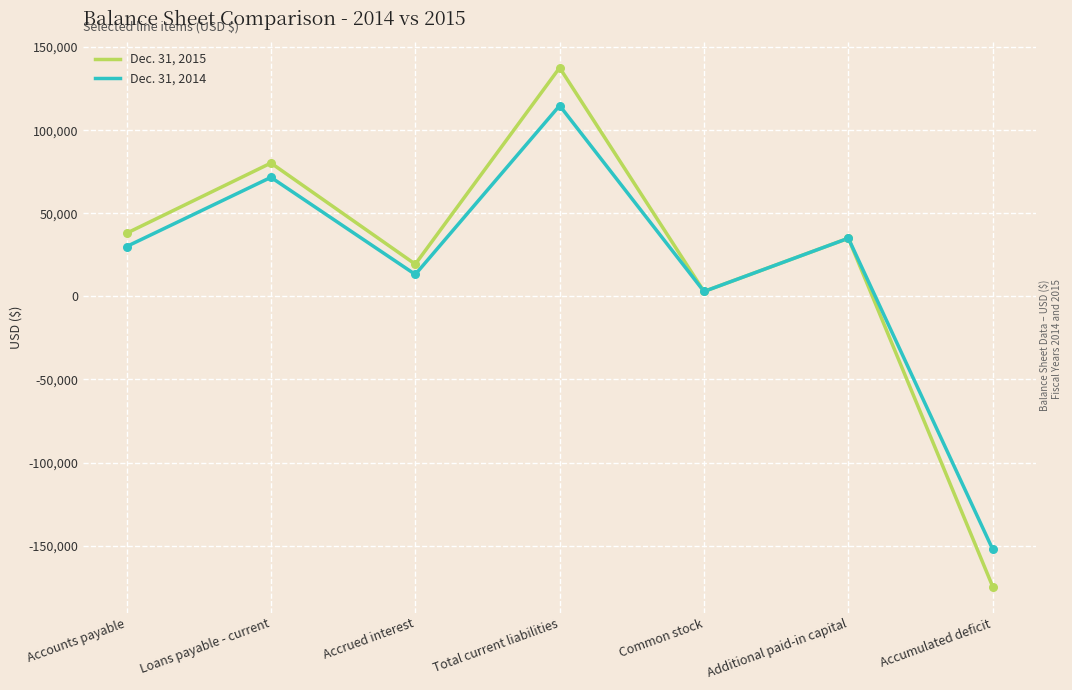

Which series changed the most between Accounts payable and Loans payable - current?

Dec. 31, 2015